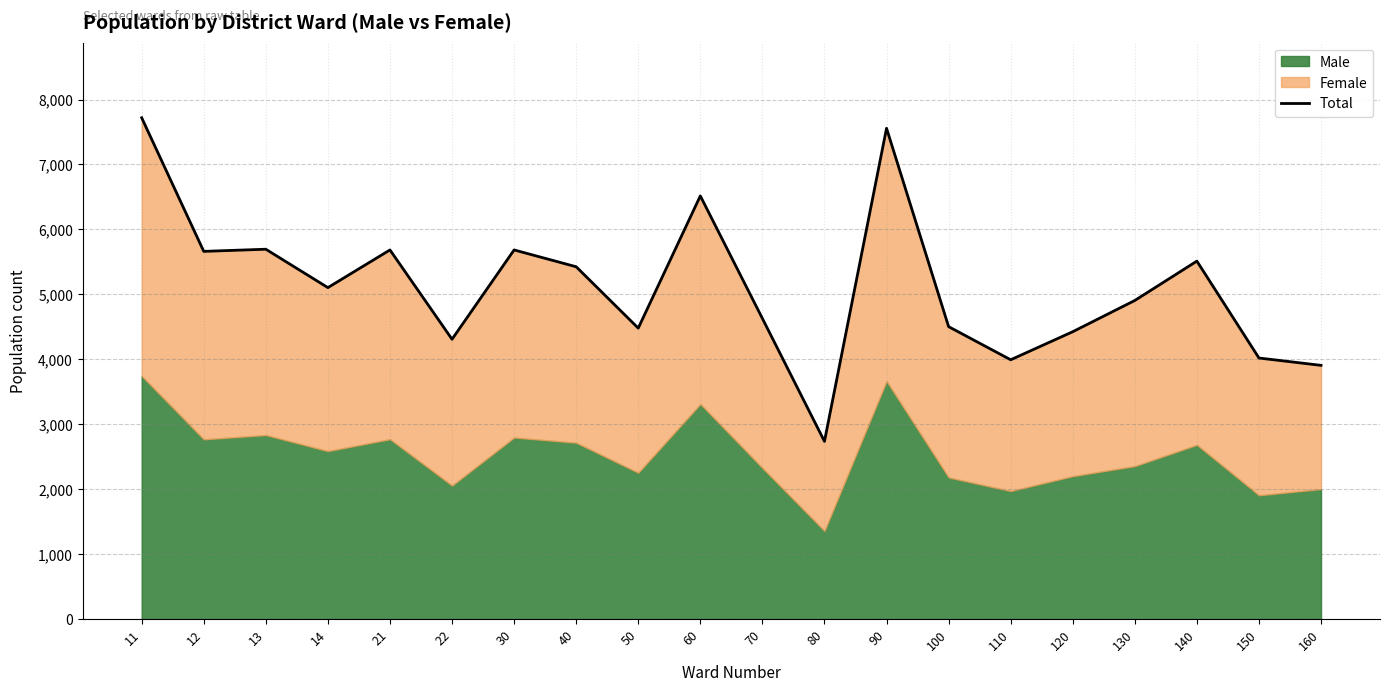

What is the greatest value displayed?

7719